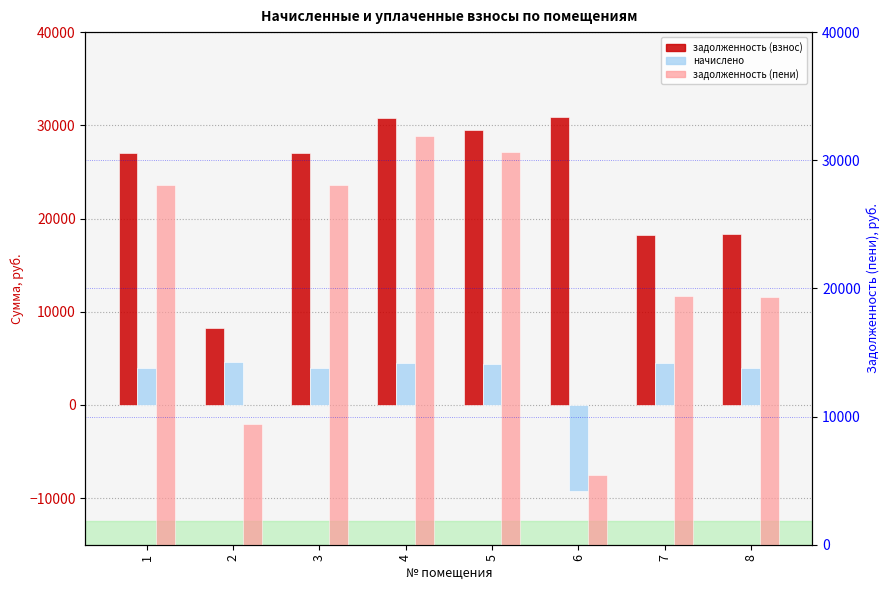

What is the difference between the highest and lowest values at 1?

24062.0